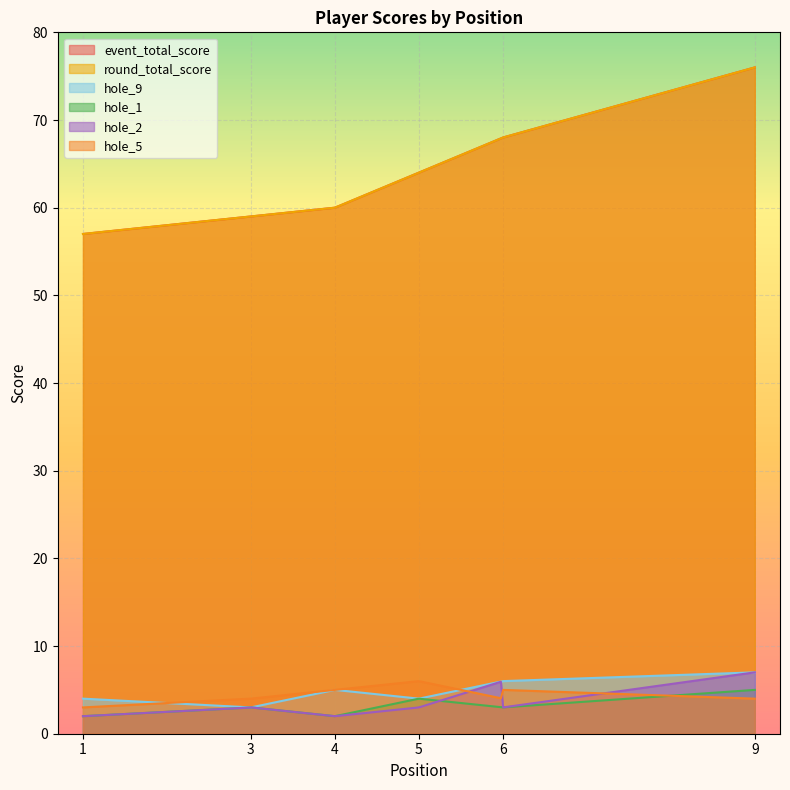

The value of hole_5 at 3 is 4. True or false?

True